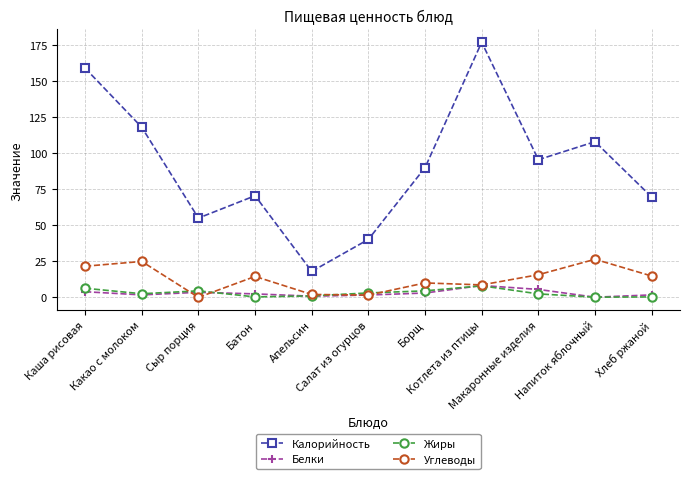

True or false: Калорийность has more than 0 interior local peaks.

True